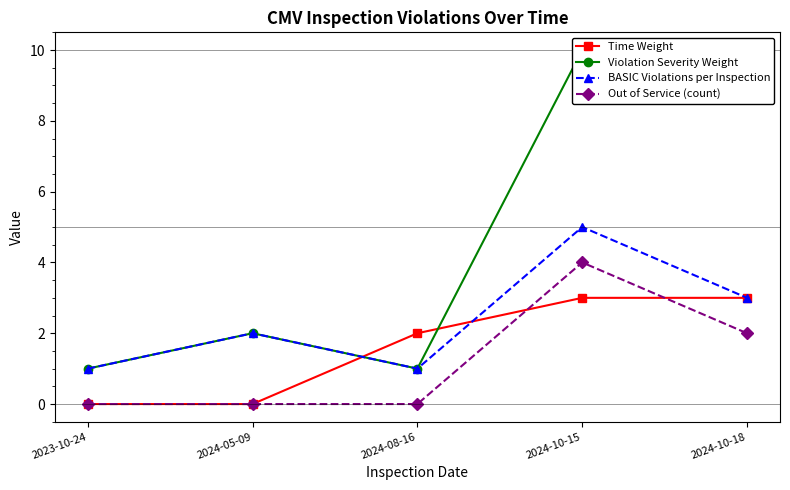

Rank the categories by Out of Service (count) value from lowest to highest.

2023-10-24, 2024-05-09, 2024-08-16, 2024-10-18, 2024-10-15